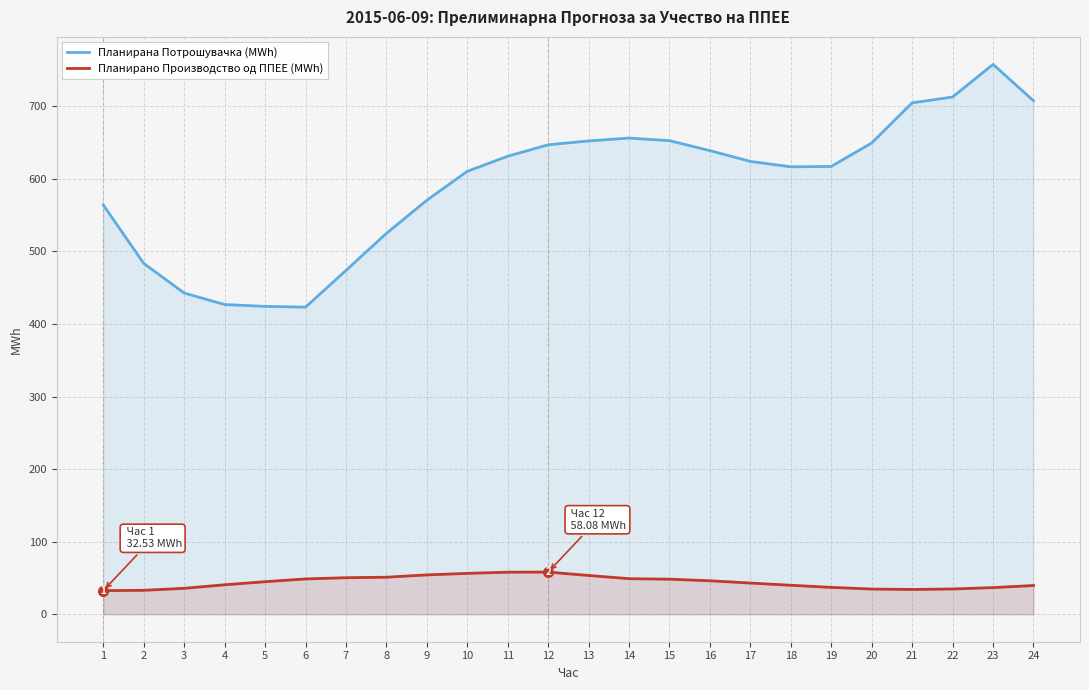

Rank the series at 2 from highest to lowest value.

Планирана Потрошувачка (MWh), Планирано Производство од ППЕЕ (MWh)